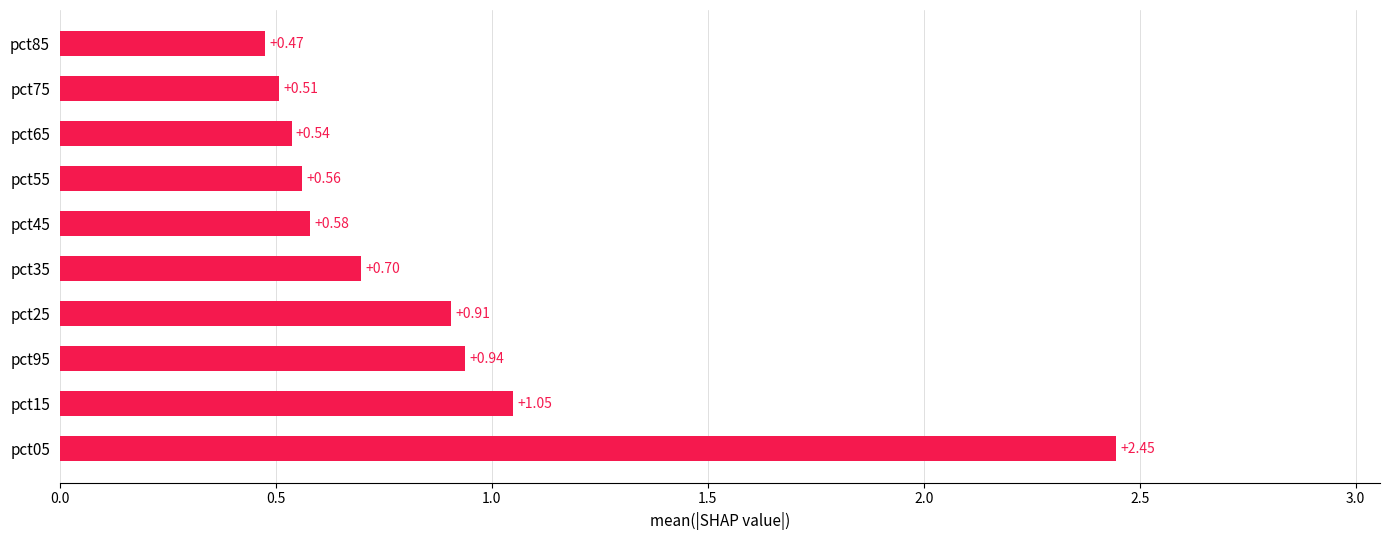

List the labels in order of value, largest first.

pct05, pct15, pct95, pct25, pct35, pct45, pct55, pct65, pct75, pct85